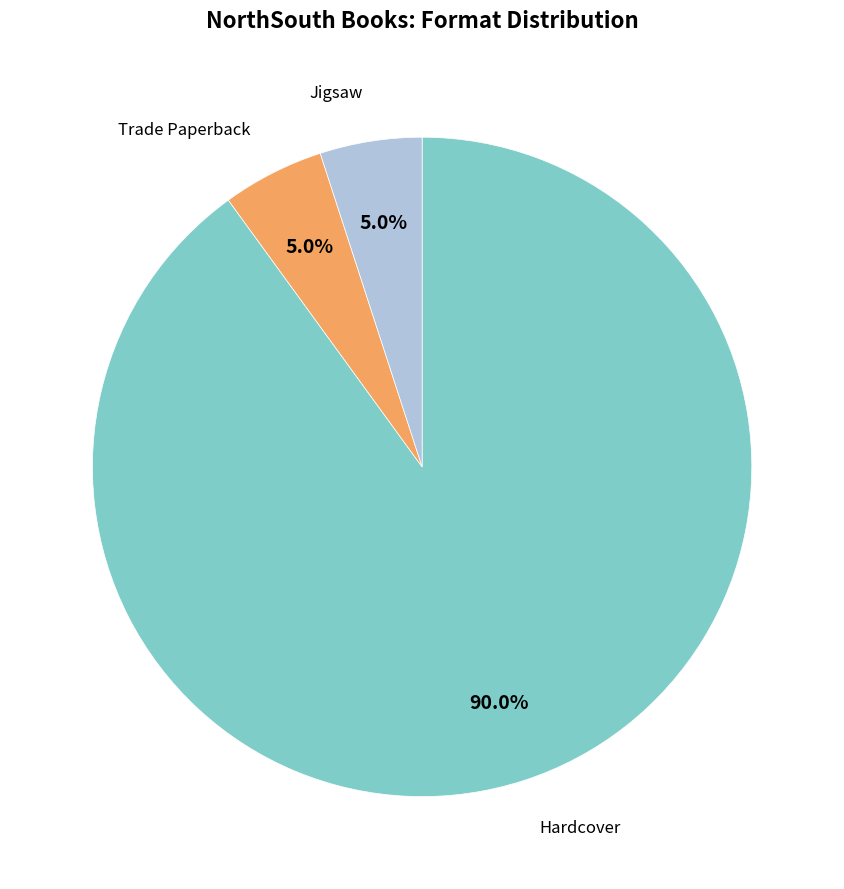

Does any single category account for the majority?

Yes